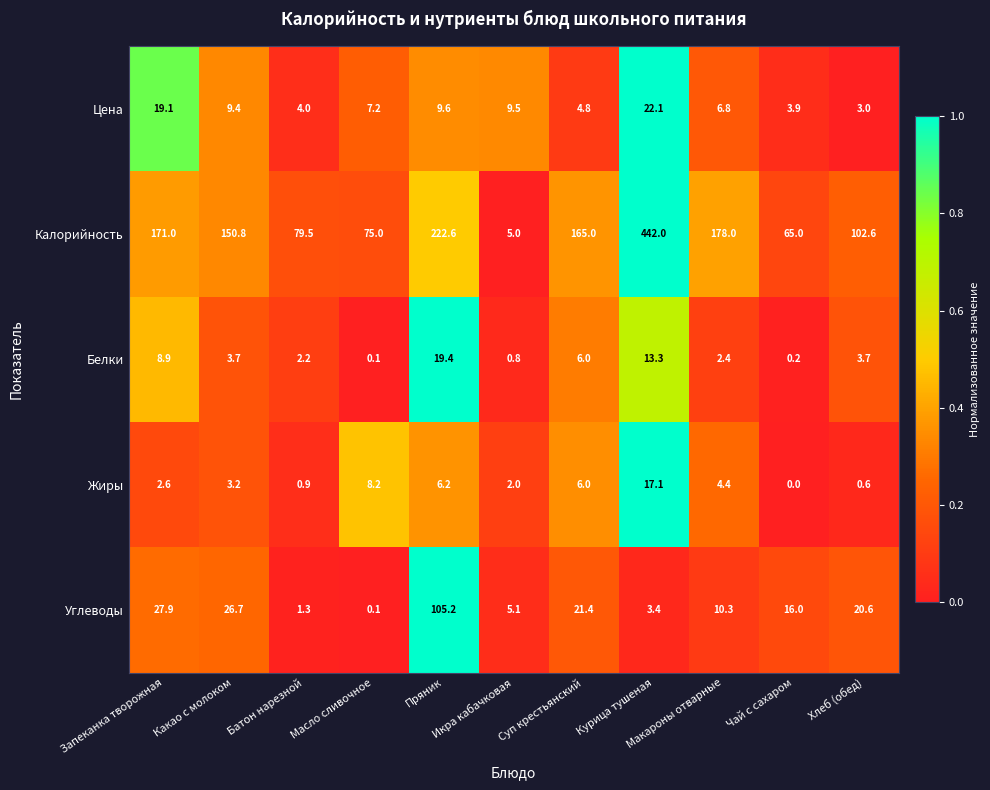

Rank the series by their maximum value, from highest to lowest.

Калорийность, Углеводы, Цена, Белки, Жиры